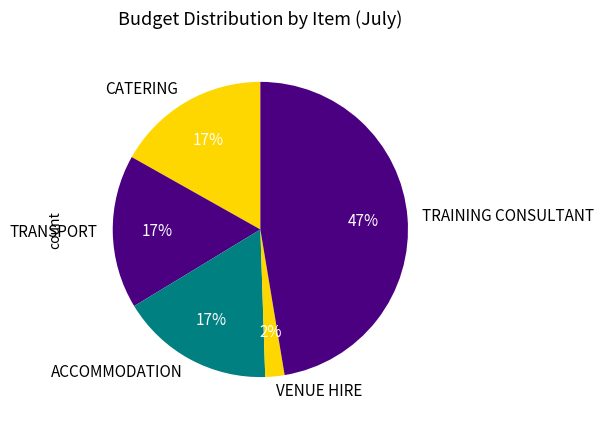

To the nearest percent, what is the combined percentage of VENUE HIRE and TRAINING CONSULTANT?

49%